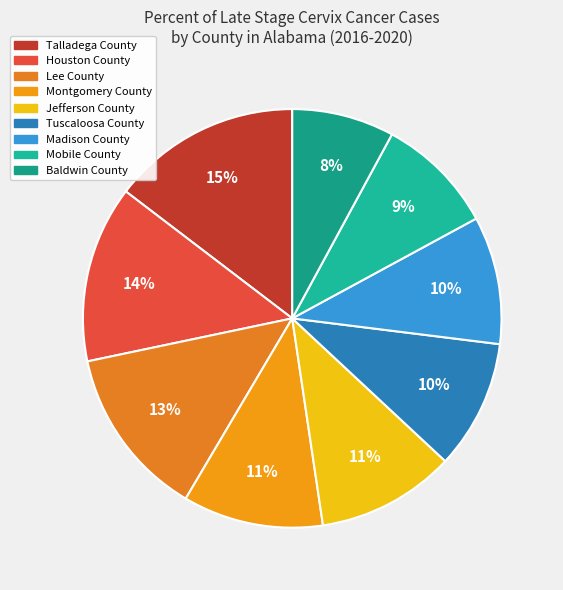

Count the number of slices in the pie.

9